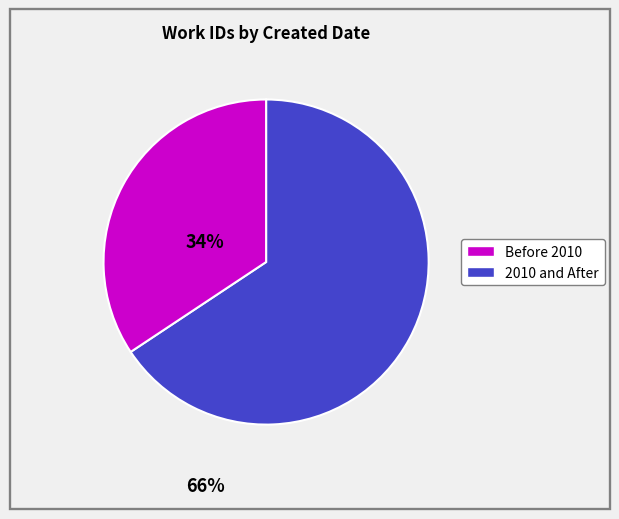

Is there any slice that represents more than half of the pie?

Yes